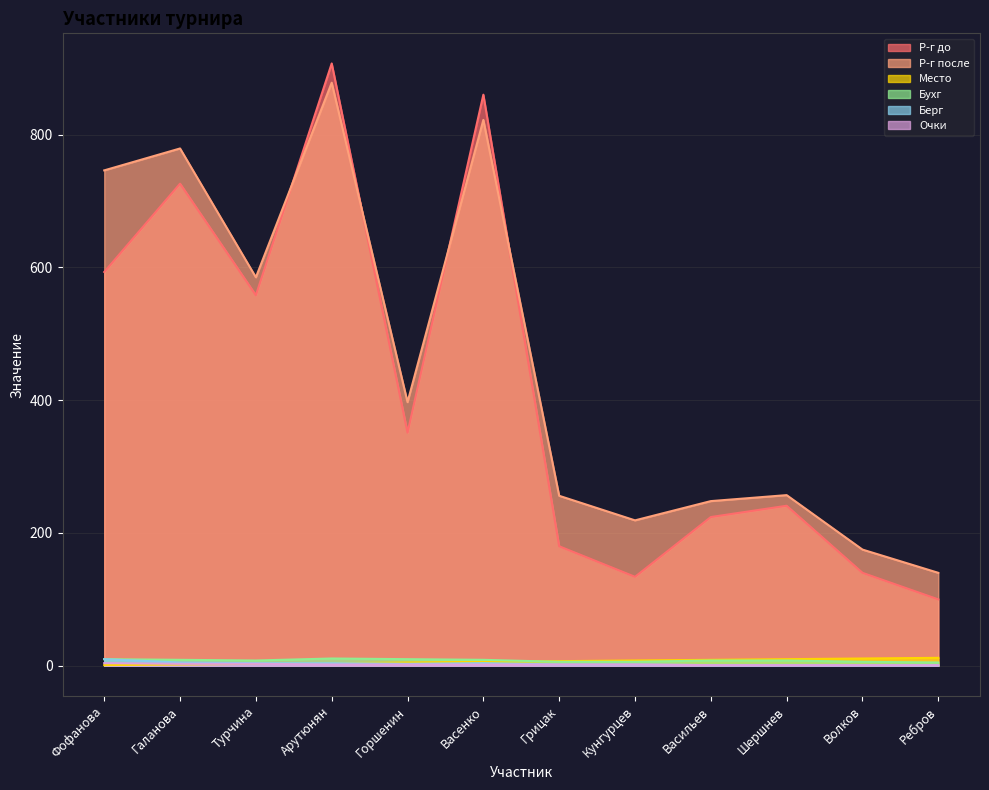

Count the number of data series in this chart.

6